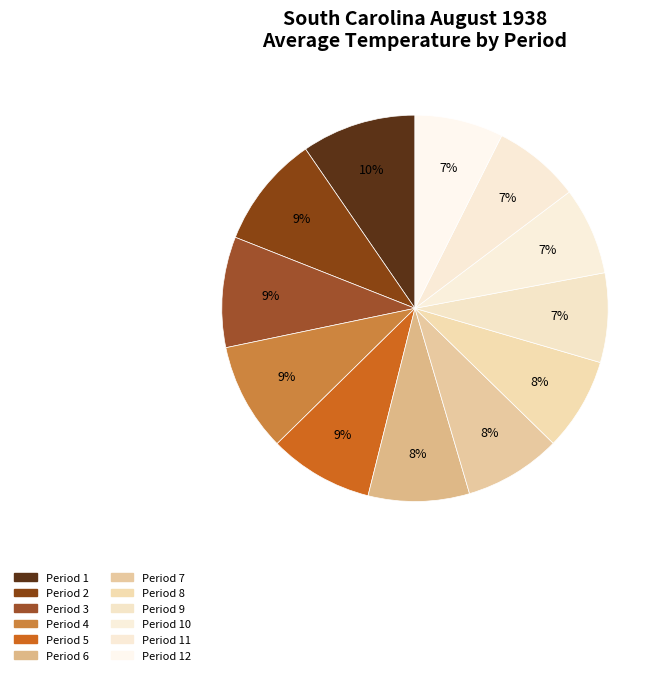

Does any single category account for the majority?

No